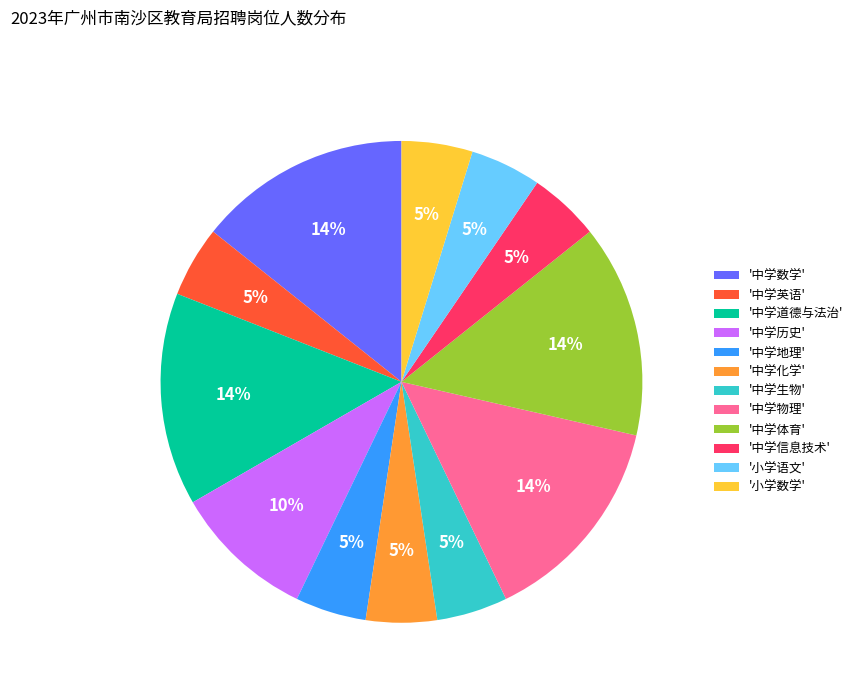

Does any single category account for the majority?

No